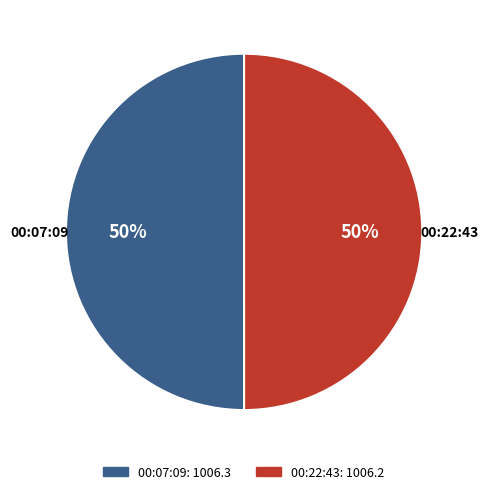

How many slices are in this pie chart?

2